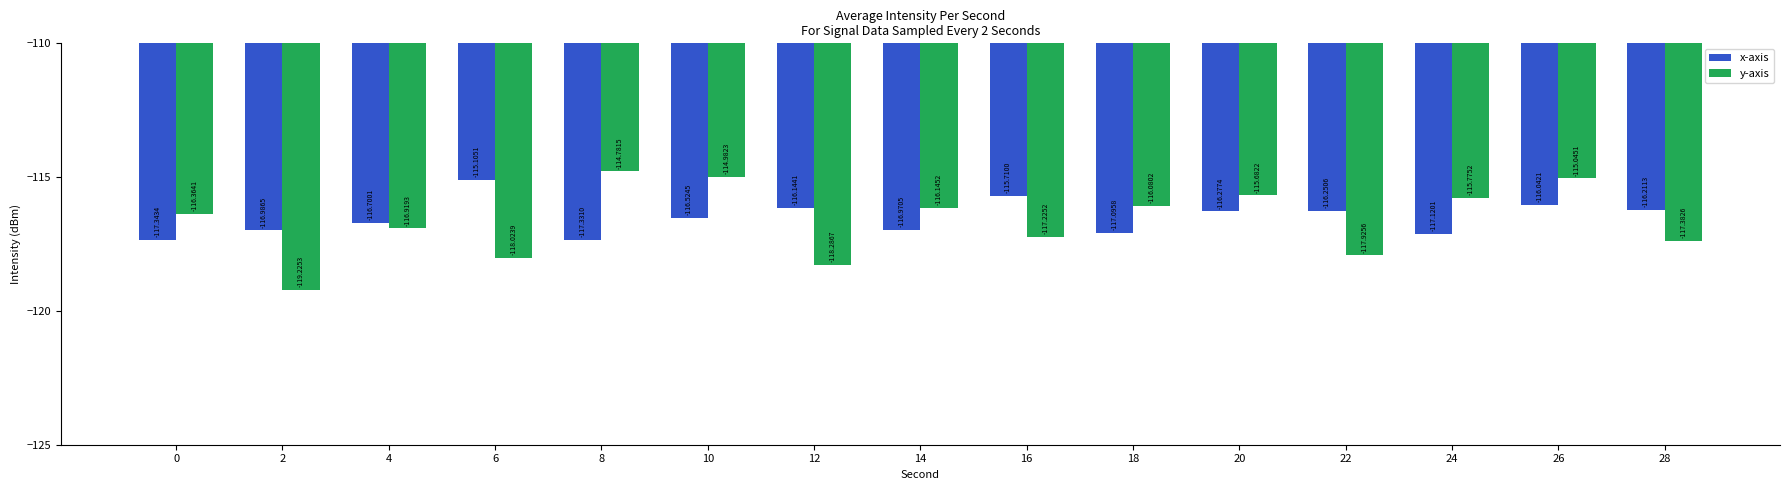

How many categories are shown in the chart?

15